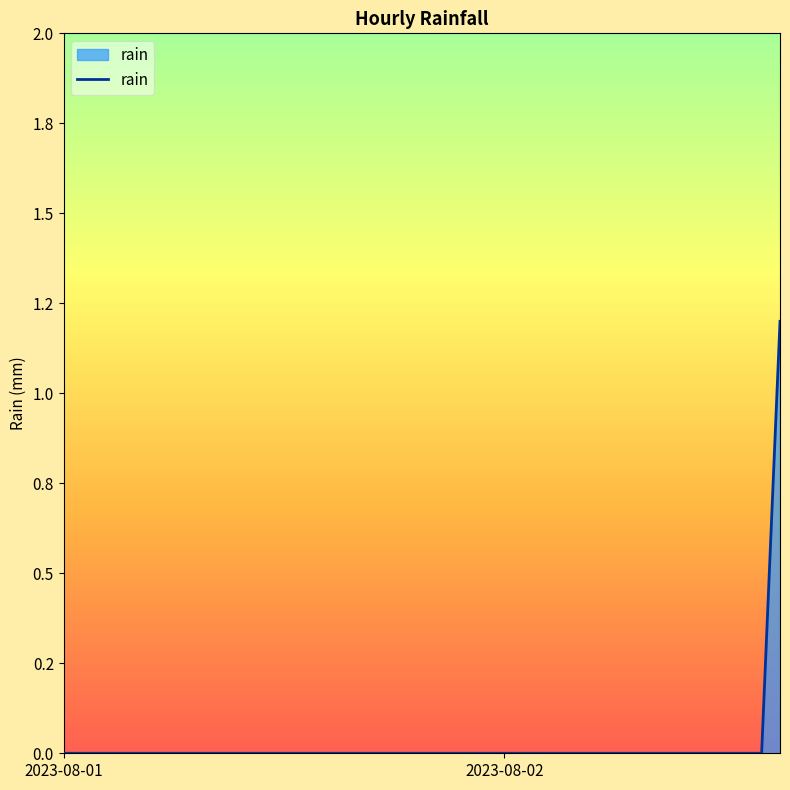

Is this an area chart (filled region under the line)?

Yes